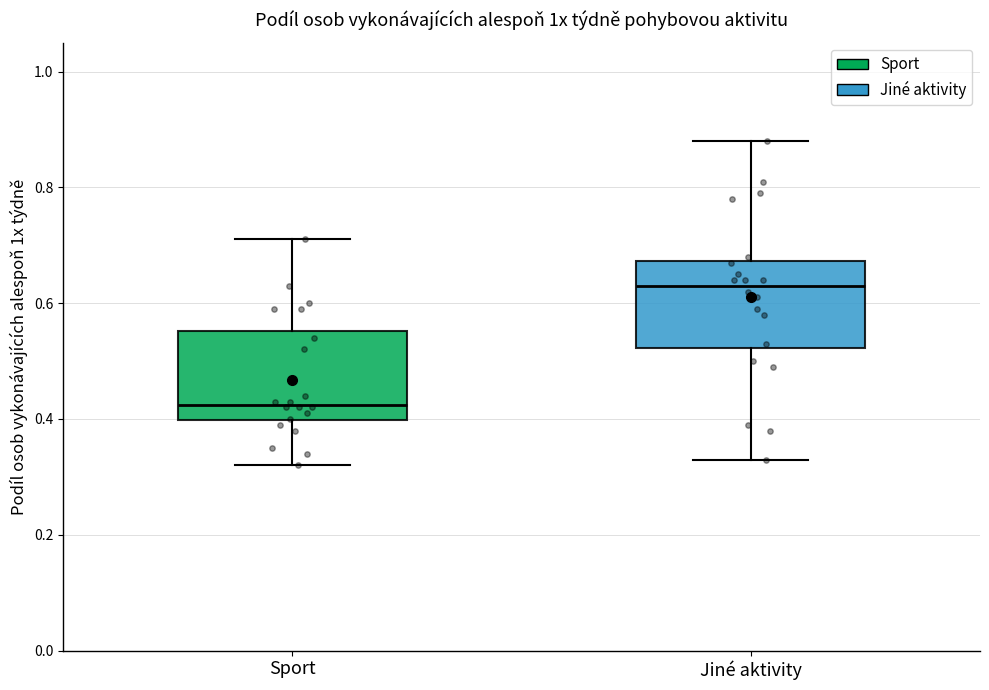

Which box's median line is the highest?

Jiné aktivity